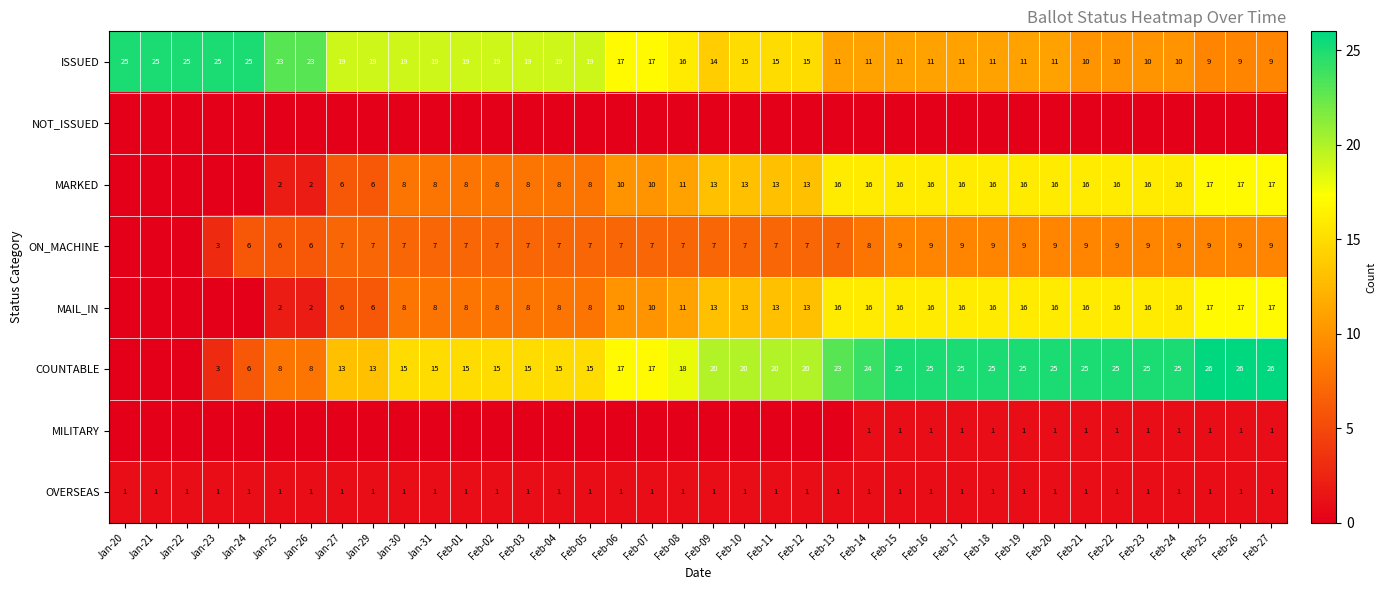

The value of MILITARY at Feb-20 is 1. True or false?

True